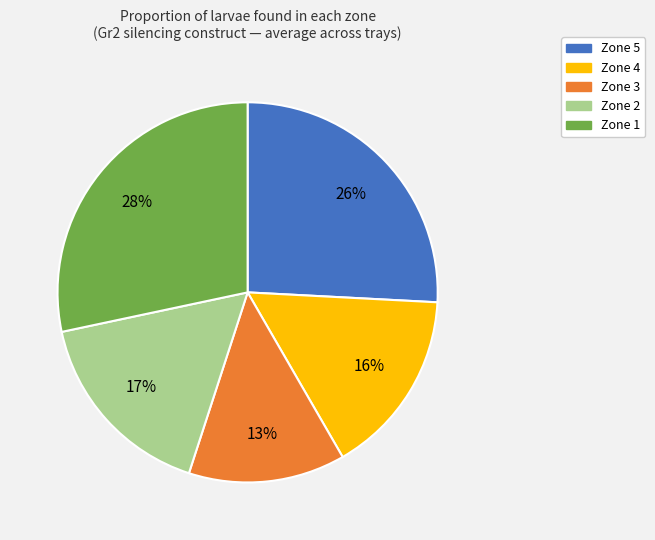

The Zone 4 slice represents 16% of the pie. True or false?

True